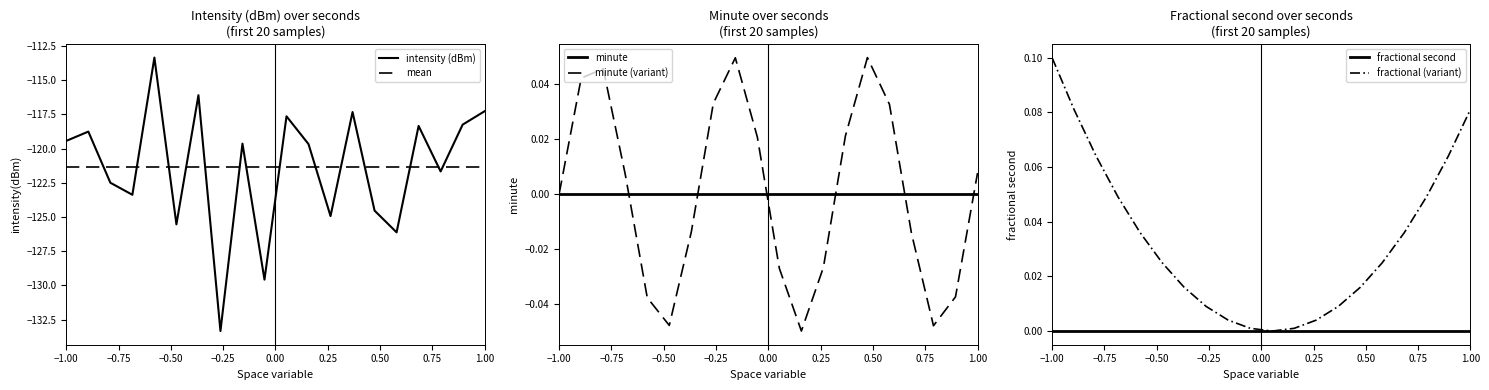

How many lines are shown in the chart?

6